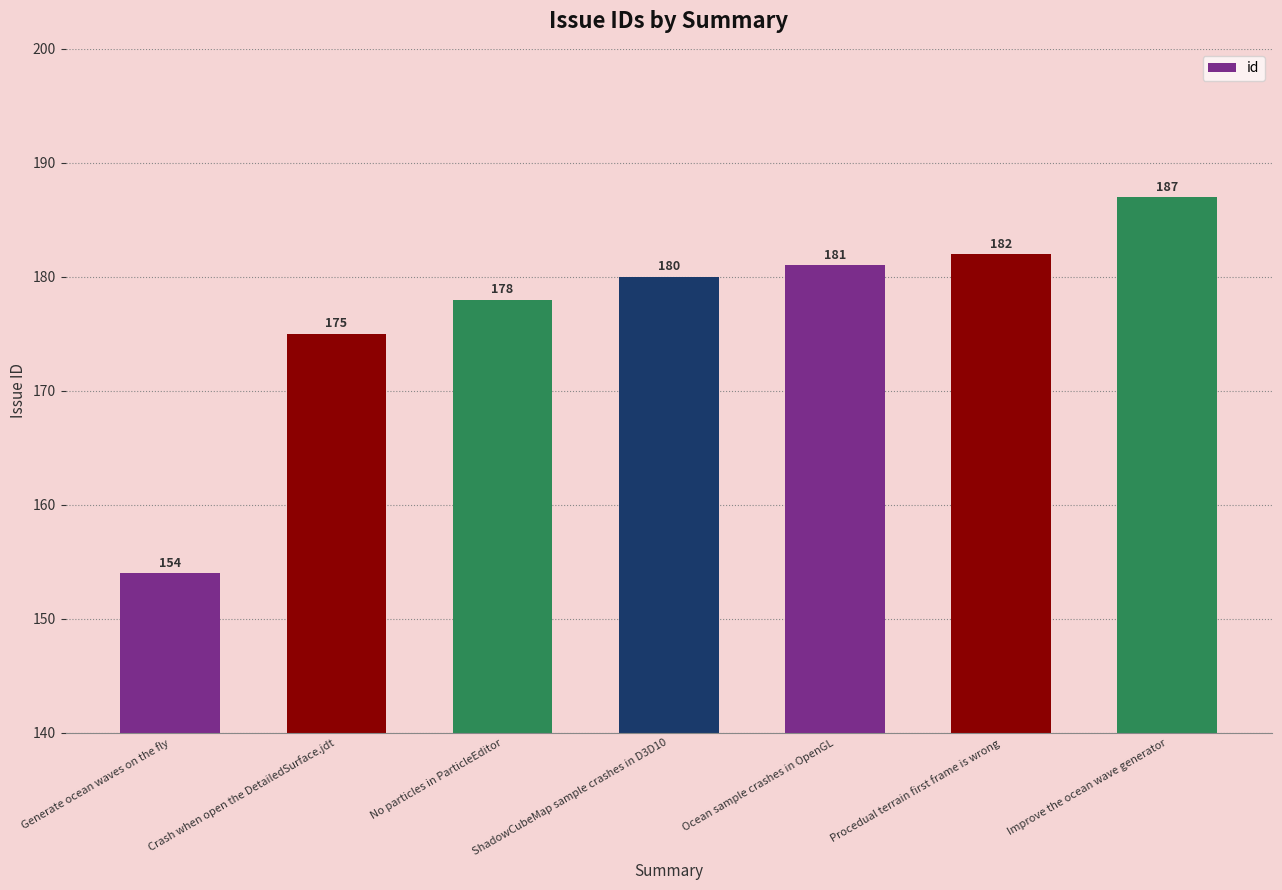

Which has a higher value, Ocean sample crashes in OpenGL or Procedual terrain first frame is wrong?

Procedual terrain first frame is wrong